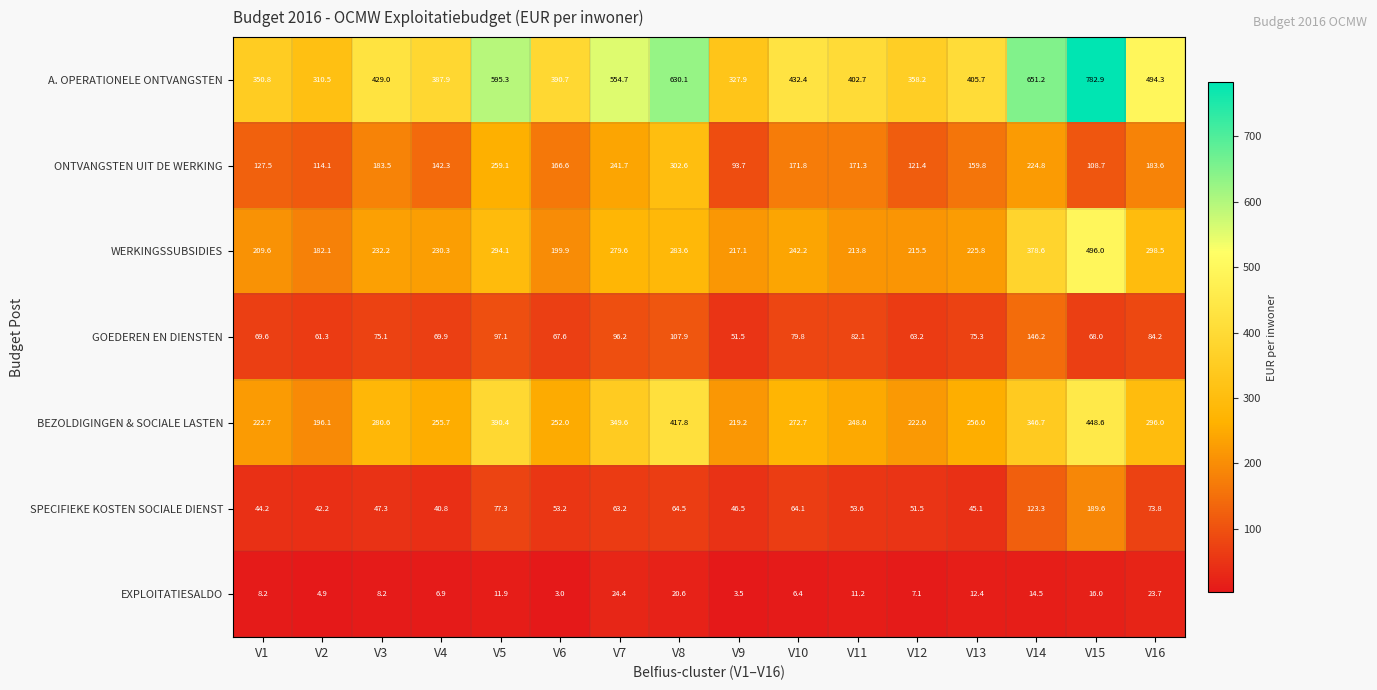

Rank the series by their maximum value, from lowest to highest.

EXPLOITATIESALDO, GOEDEREN EN DIENSTEN, SPECIFIEKE KOSTEN SOCIALE DIENST, ONTVANGSTEN UIT DE WERKING, BEZOLDIGINGEN & SOCIALE LASTEN, WERKINGSSUBSIDIES, A. OPERATIONELE ONTVANGSTEN